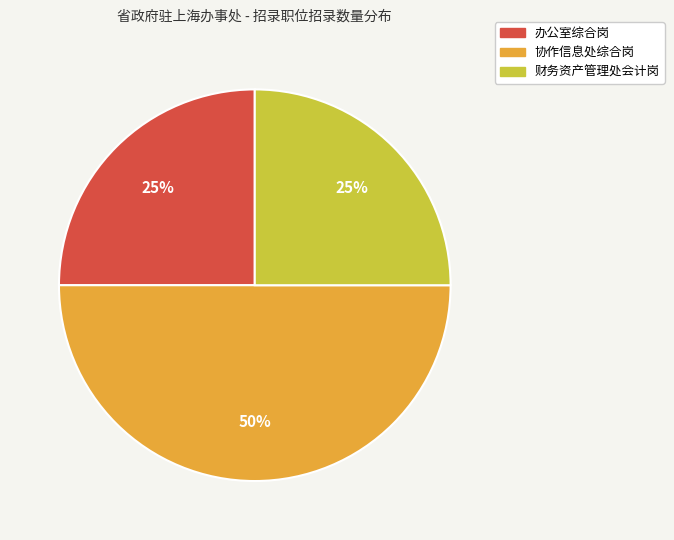

To the nearest percent, what percentage of the pie is 协作信息处综合岗?

50%